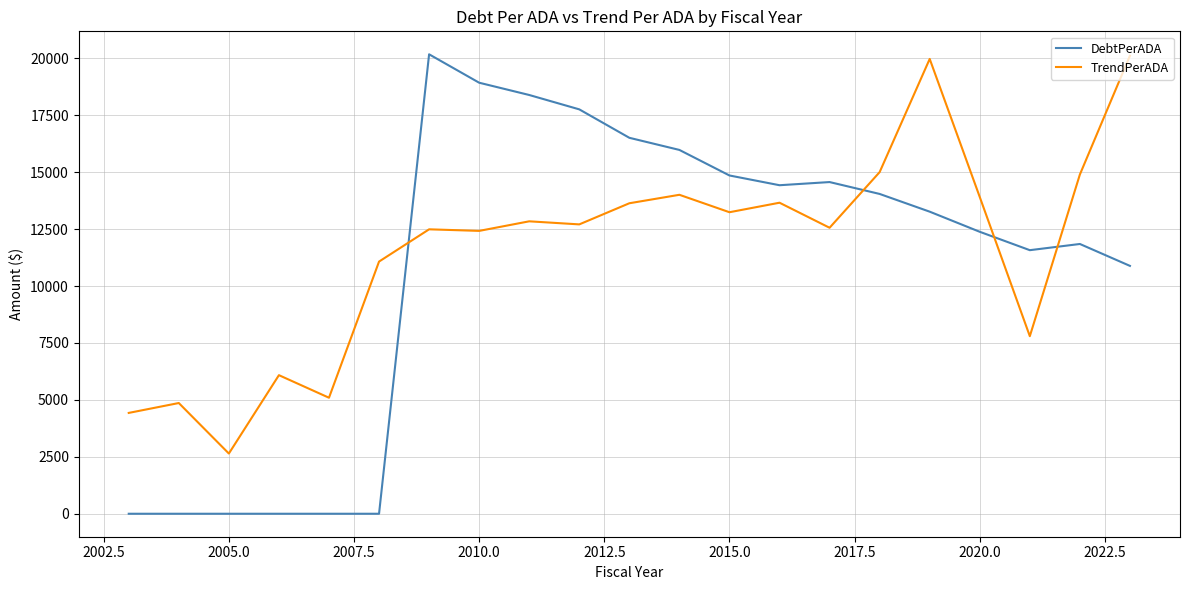

Which series ends up on top after the final intersection of DebtPerADA and TrendPerADA?

TrendPerADA